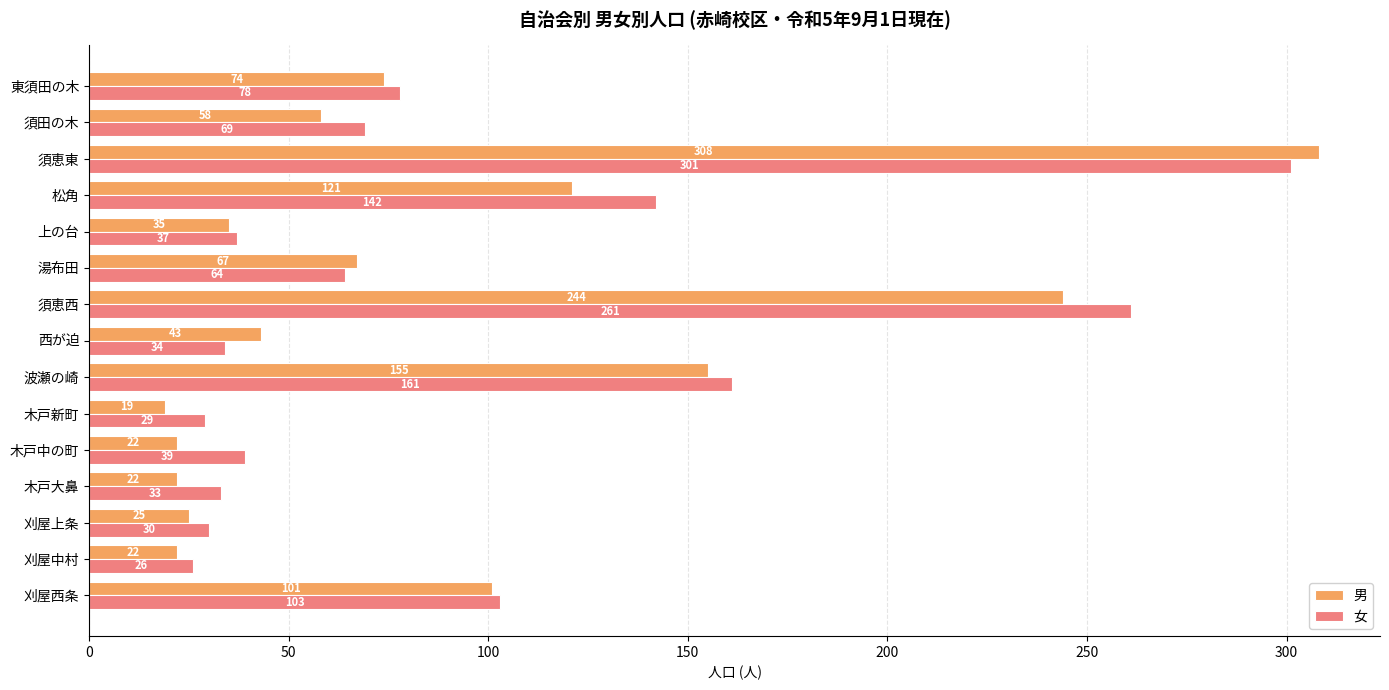

What are all the series names shown in the legend?

男, 女